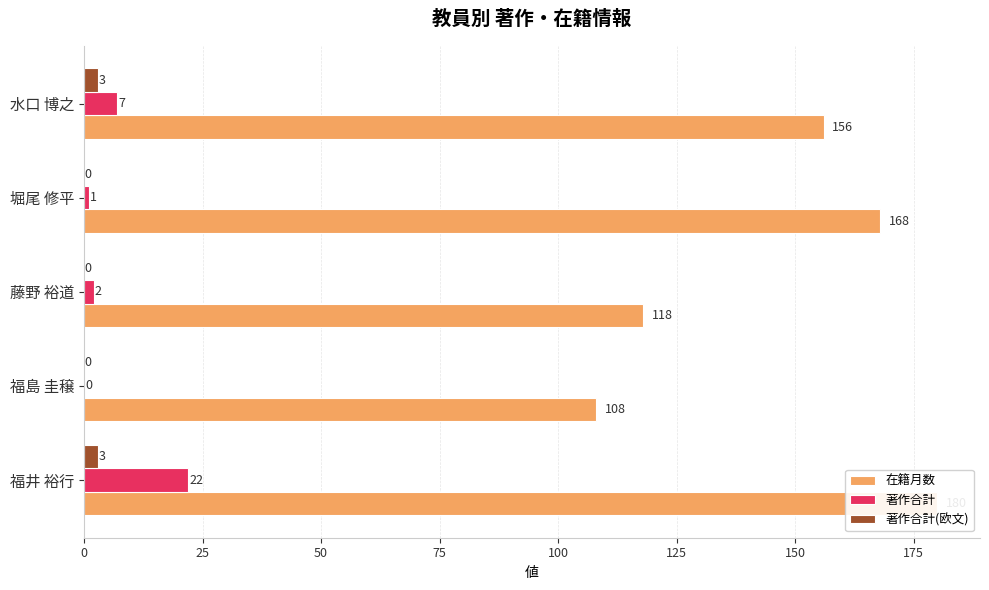

The value of 著作合計(欧文) at 水口 博之 is 4. True or false?

False